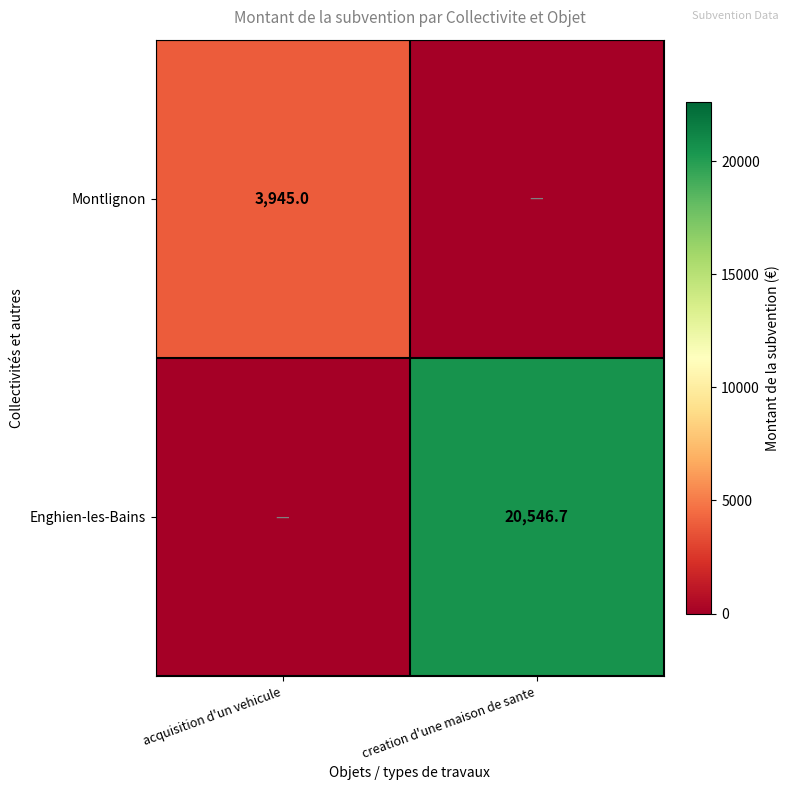

True or false: Enghien-les-Bains has a value of 6675.5 at creation d'une maison de sante.

False